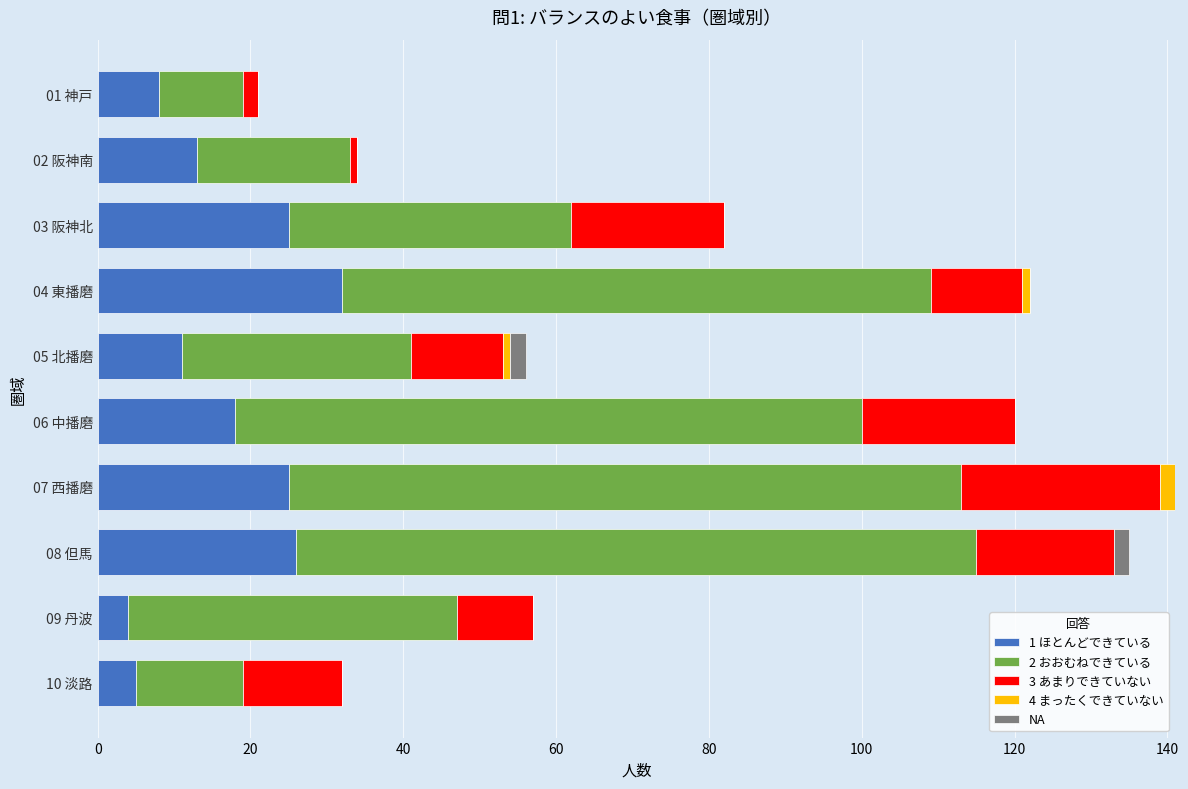

True or false: 1 ほとんどできている has a value of 32 at 04 東播磨.

True